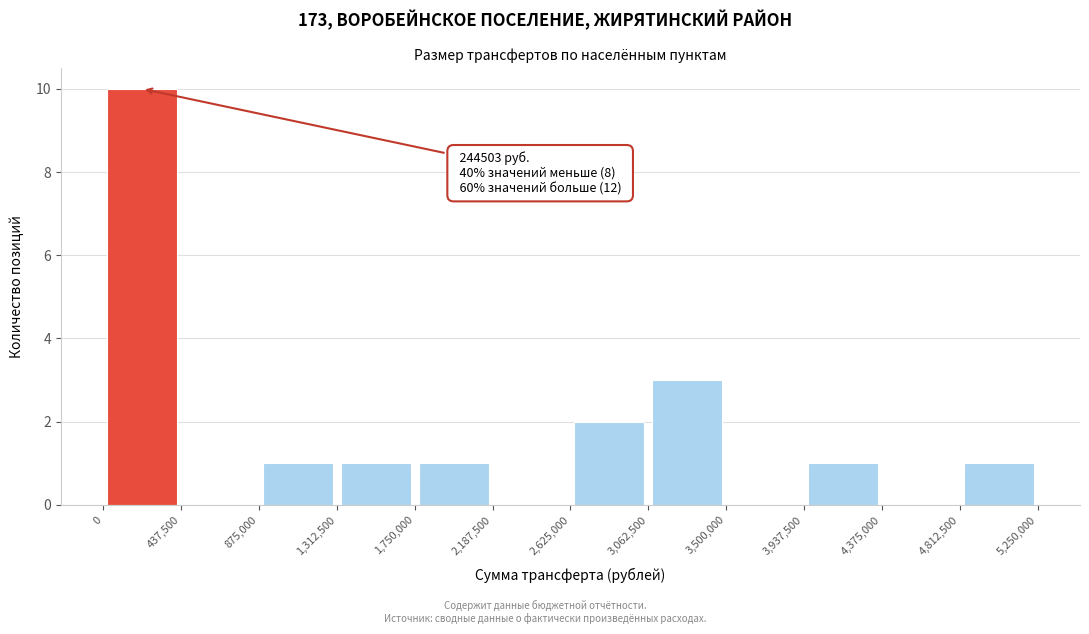

Over which range of the x-axis is the bar tallest?

0 to 437,500